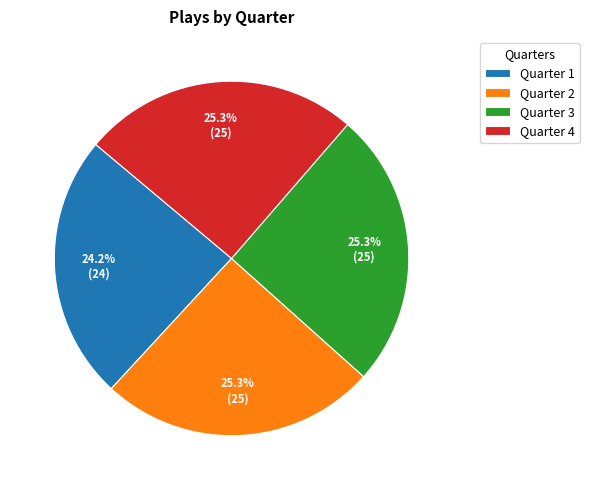

Does Quarter 1 account for over 50% of the chart?

No